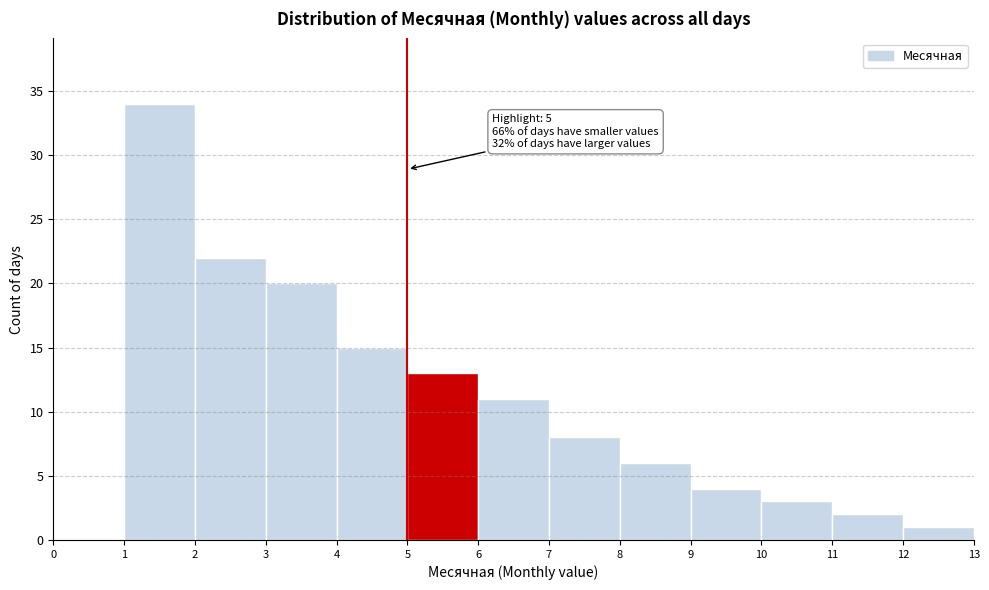

Which range on the x-axis has the tallest bar?

1 to 2